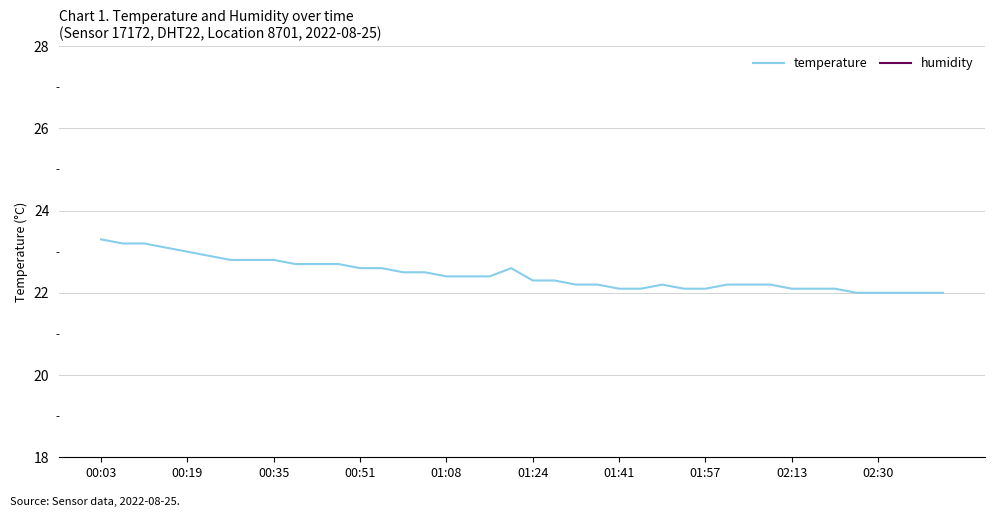

At how many categories does at least one series exceed 79?

30